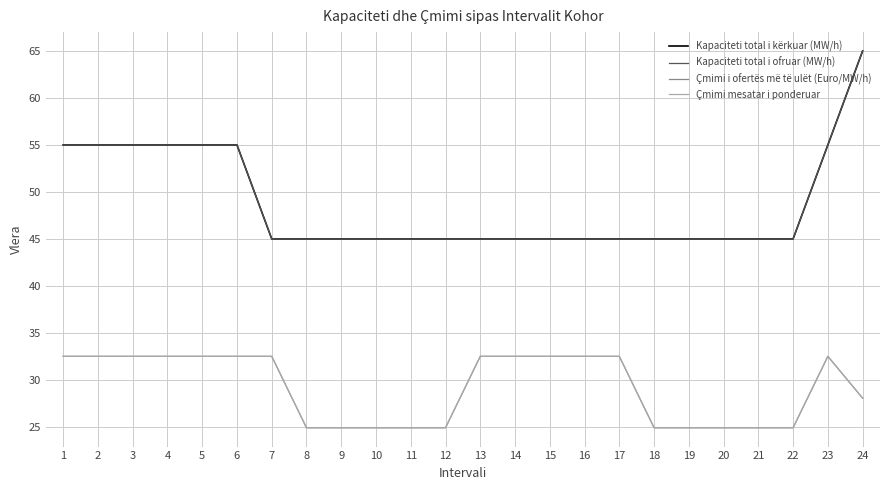

What is the maximum value shown in the chart?

65.0